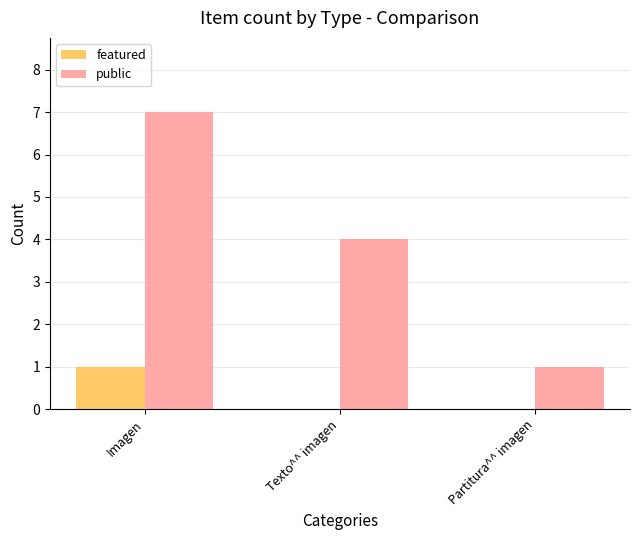

The featured series shows 1 at Imagen. True or false?

True